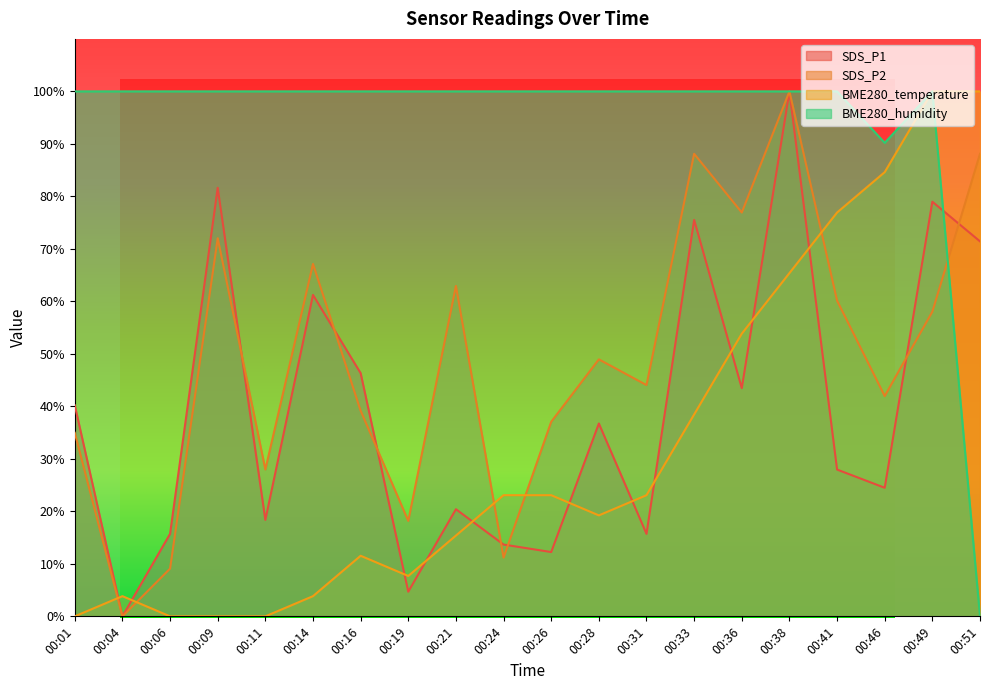

How many values in BME280_temperature are above zero?

16